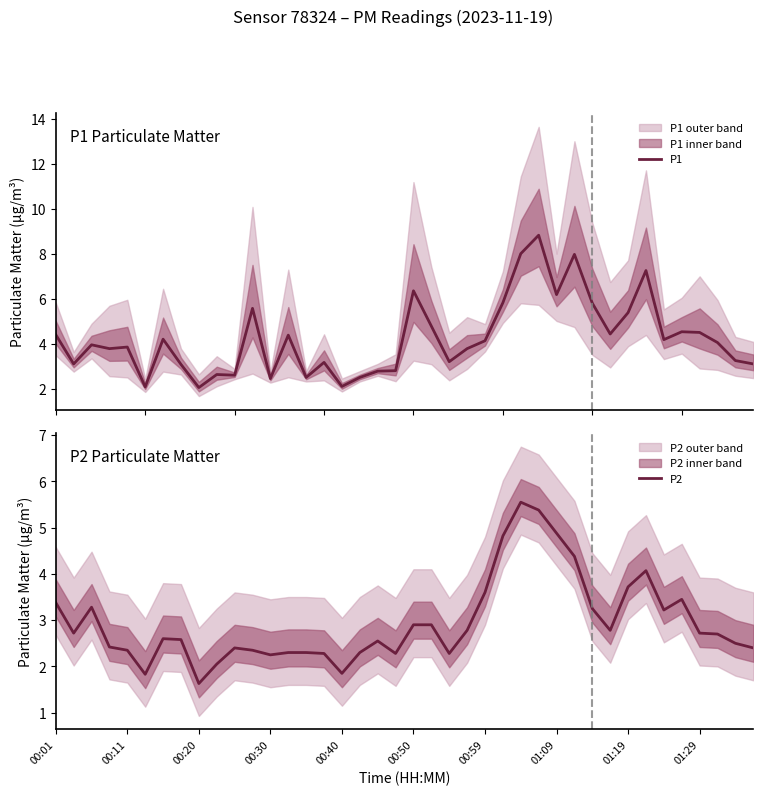

Reading left to right, extract all data points from this chart.

P1: 4.4	3.1	4.0	3.8	3.9	2.1	4.2	3.1	2.0	2.6	2.6	5.6	2.5	4.4	2.5	3.2	2.1	2.5	2.8	2.8	6.3	4.8	3.2	3.8	4.1	5.8	8.0	8.8	6.2	8.0	5.8	4.4	5.4	7.2	4.2	4.5	4.5	4.0	3.2	3.1
P2: 3.4	2.7	3.3	2.4	2.4	1.8	2.6	2.6	1.6	2.0	2.4	2.4	2.2	2.3	2.3	2.3	1.9	2.3	2.5	2.3	2.9	2.9	2.3	2.8	3.6	4.8	5.5	5.4	4.9	4.4	3.2	2.8	3.7	4.1	3.2	3.5	2.7	2.7	2.5	2.4